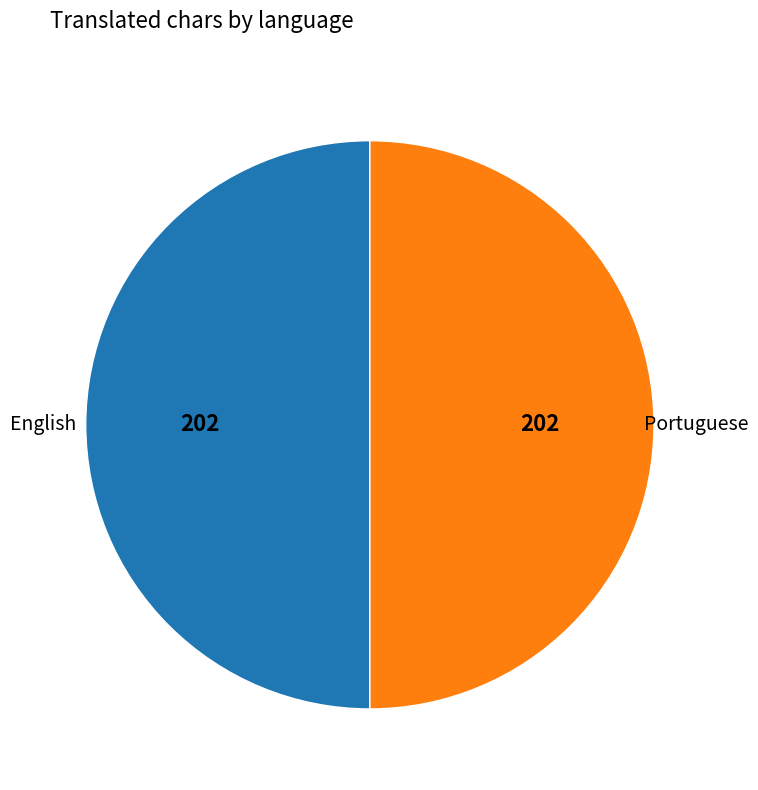

How many segments does this pie chart have?

2